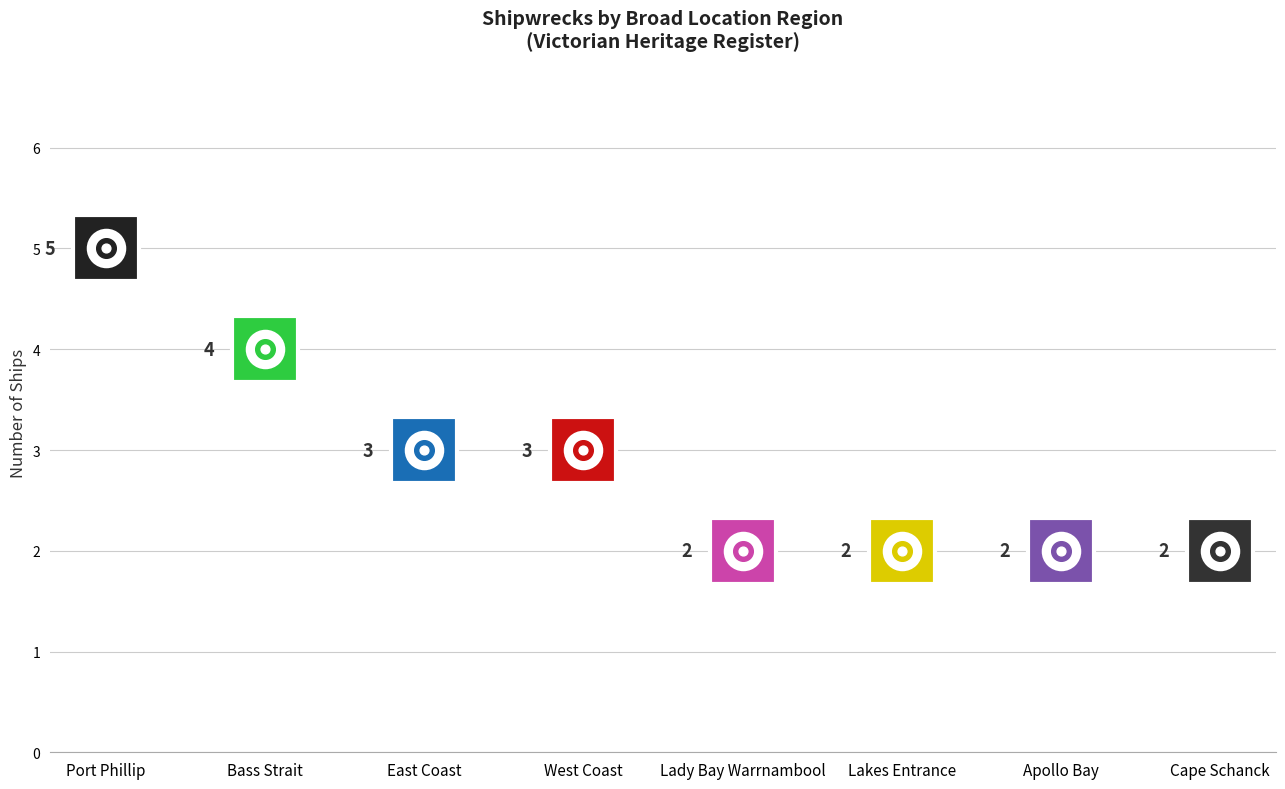

Approximately how many times larger is the value at Port Phillip compared to Lady Bay Warrnambool?

2.5